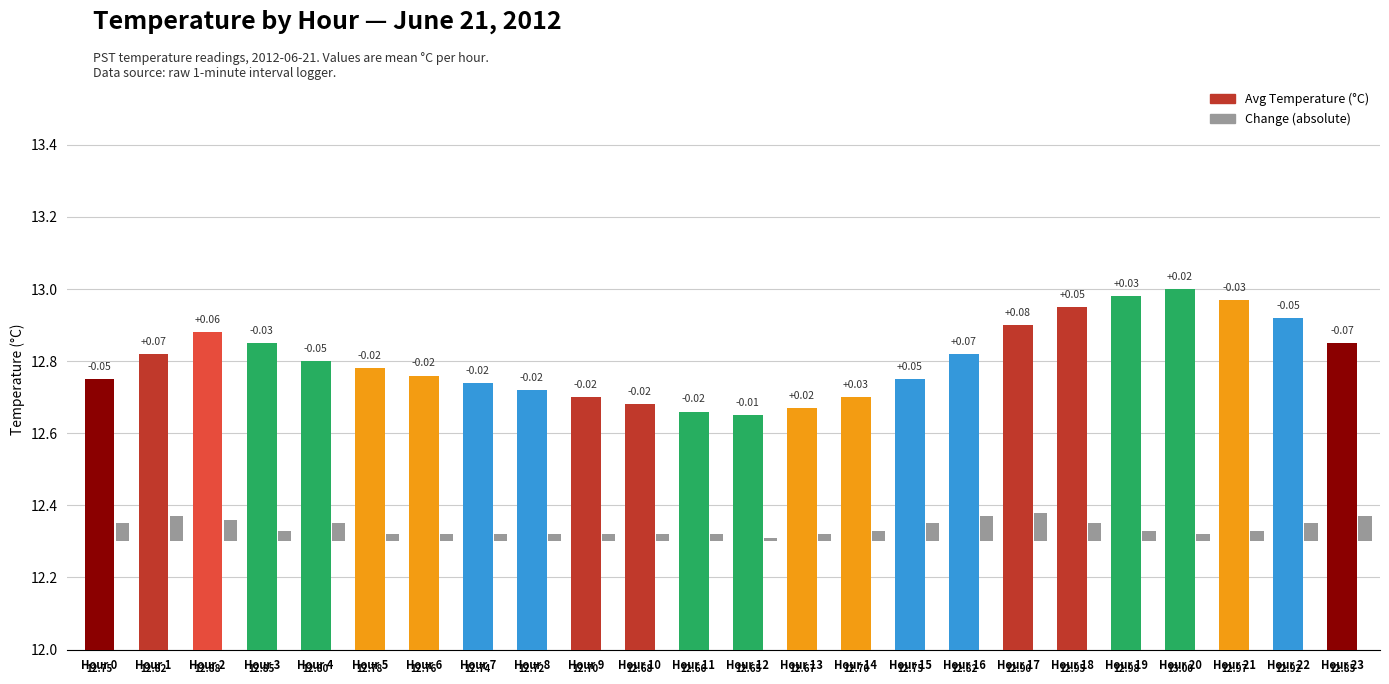

Which series has the largest range (max minus min)?

Temperature (°C)